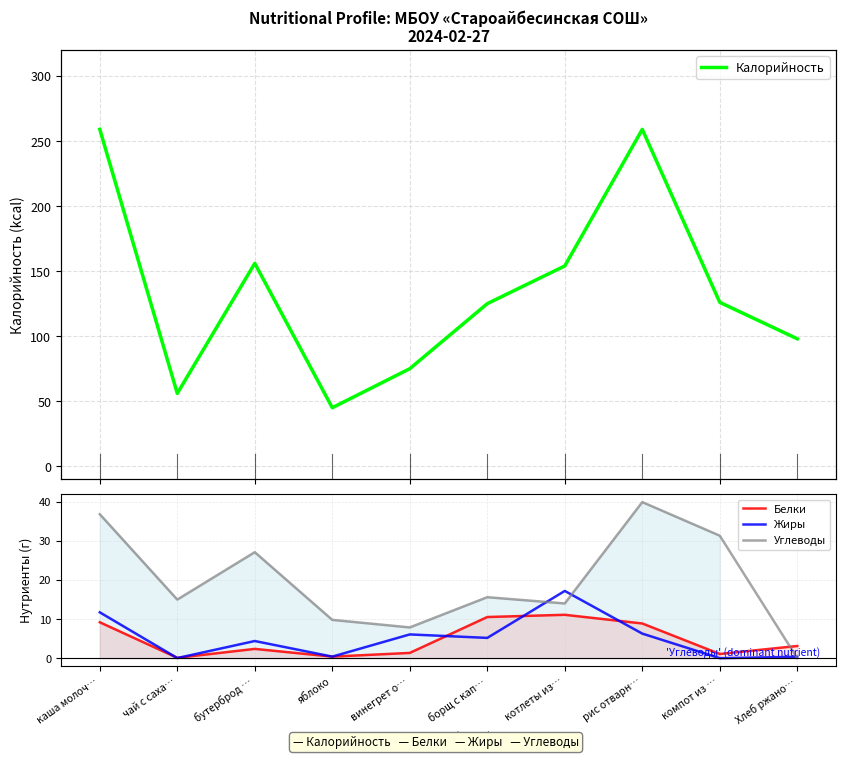

How many data points in Углеводы are above 15?

5